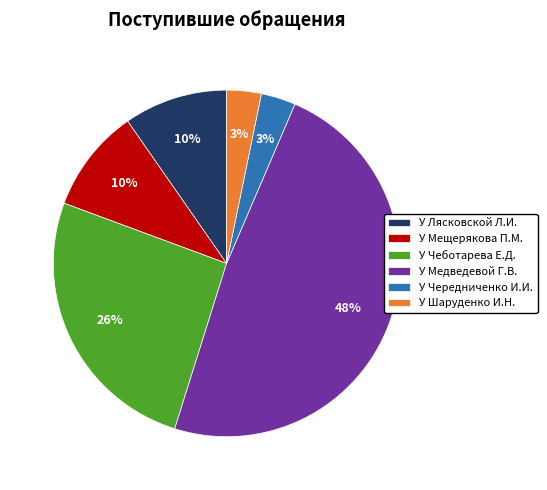

How many segments does this pie chart have?

6